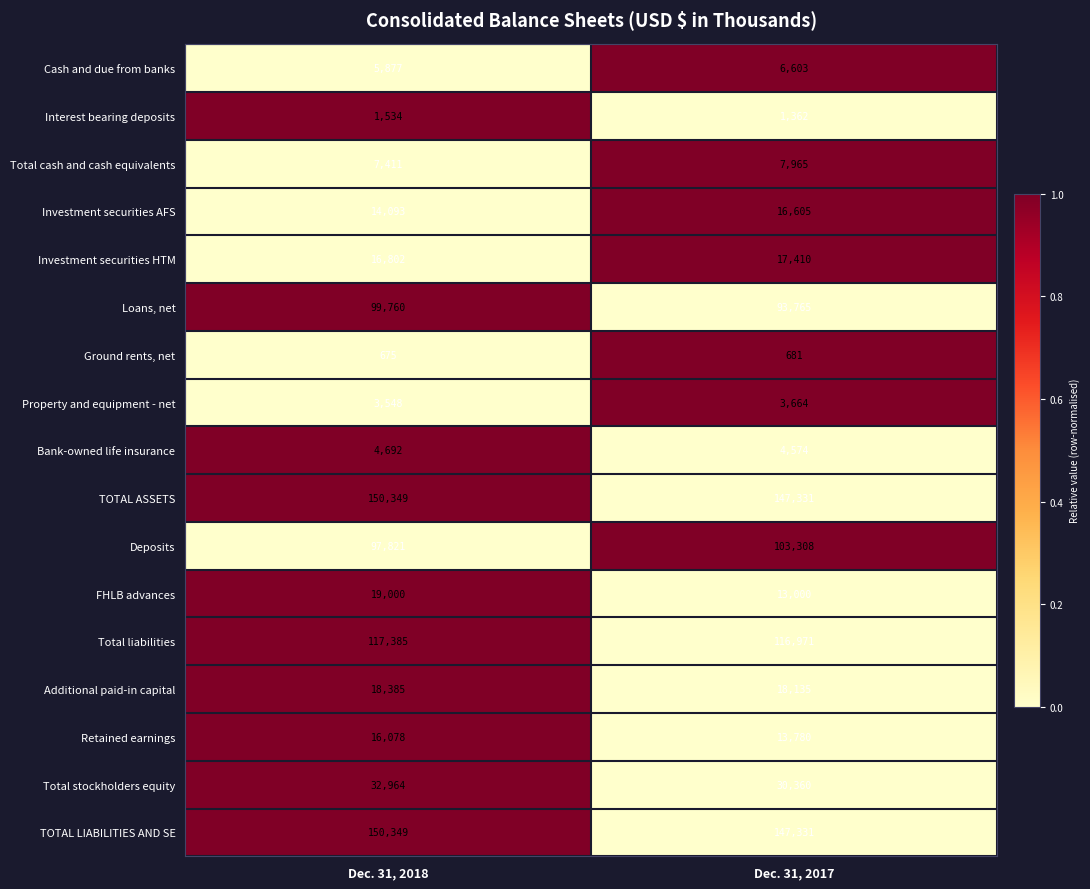

How many data points does each series have?

2